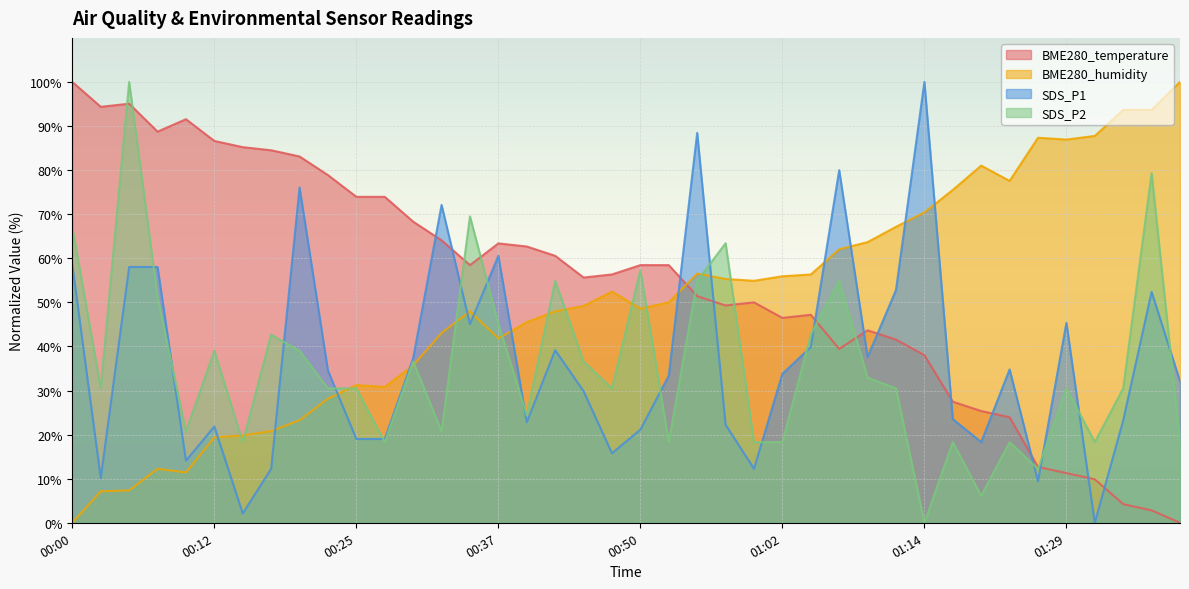

Which series has the largest range (max minus min)?

BME280_temperature